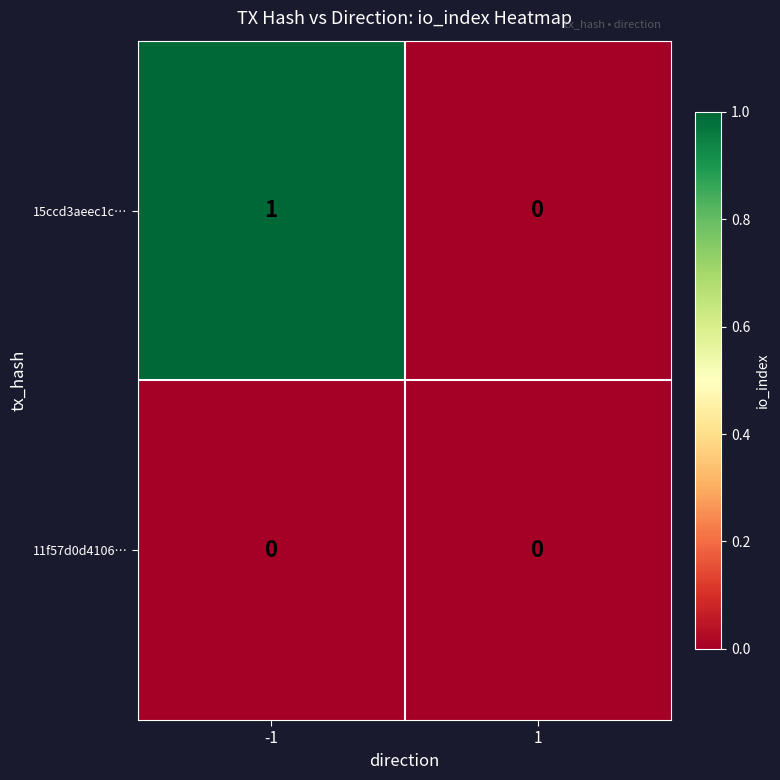

Reading right to left, list all the values displayed in this chart.

15ccd3aeec1c…: 1=0	-1=1
11f57d0d4106…: 1=0	-1=0